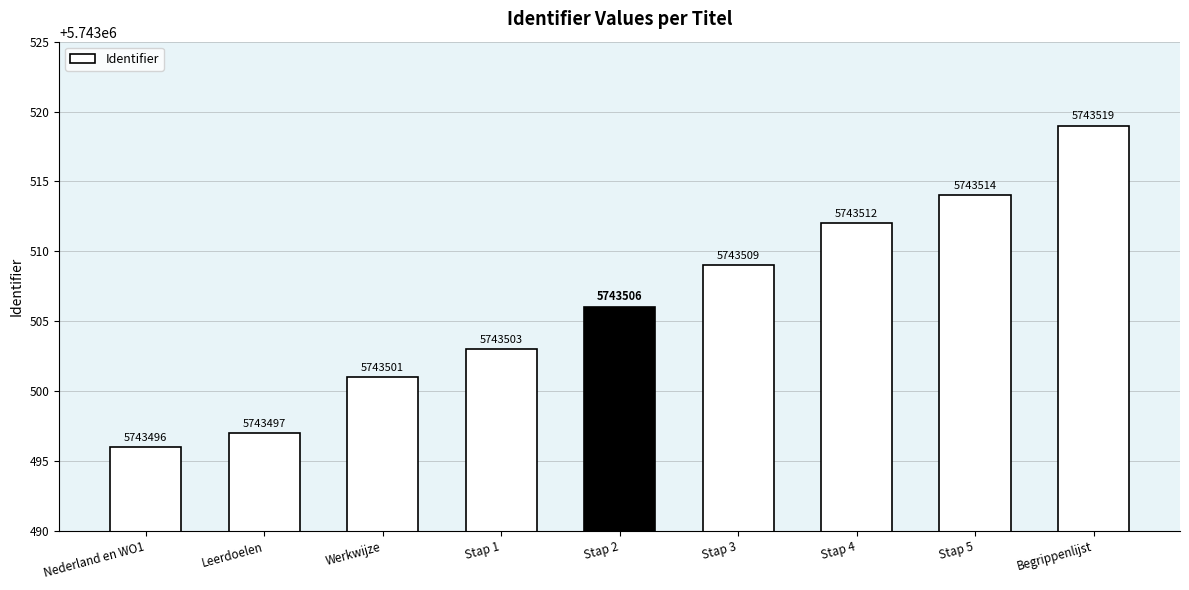

Rank the categories by value from lowest to highest.

Nederland en WO1, Leerdoelen, Werkwijze, Stap 1, Stap 2, Stap 3, Stap 4, Stap 5, Begrippenlijst